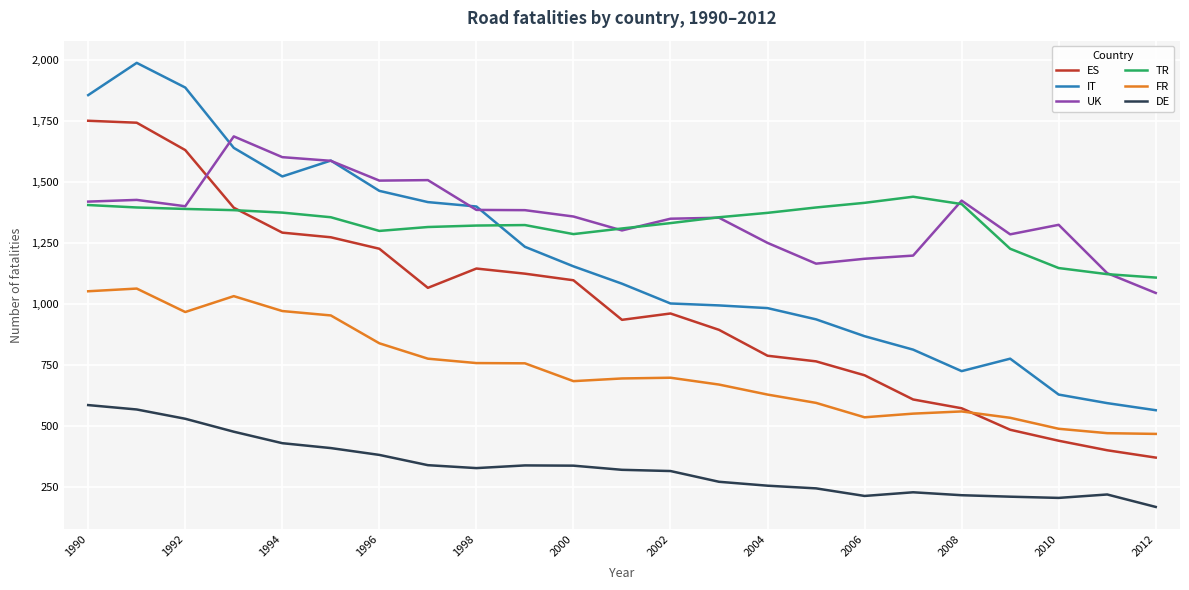

What is the lowest value of the FR series?

468